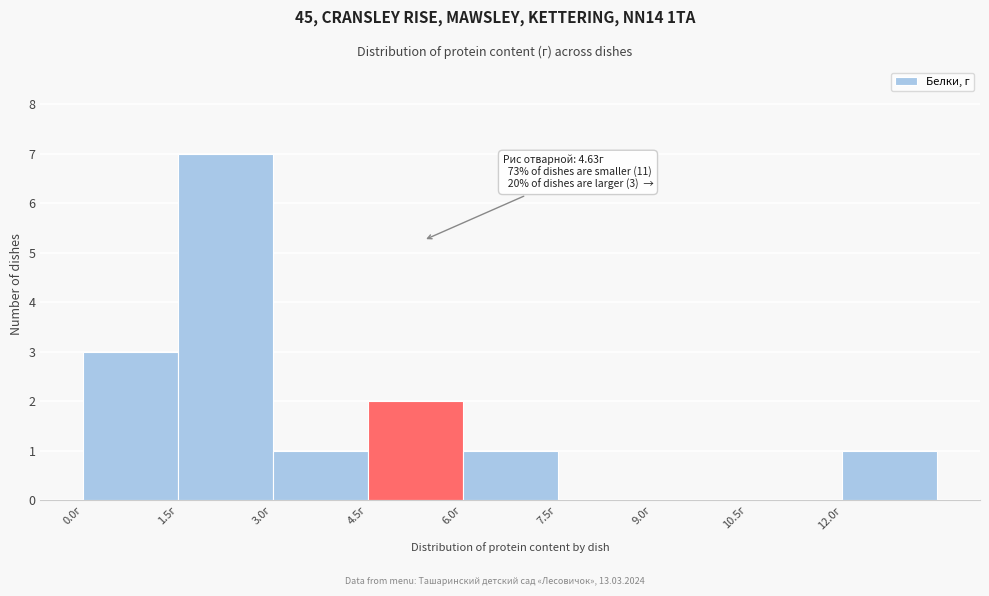

Which range on the x-axis has the tallest bar?

1.5 to 3.0